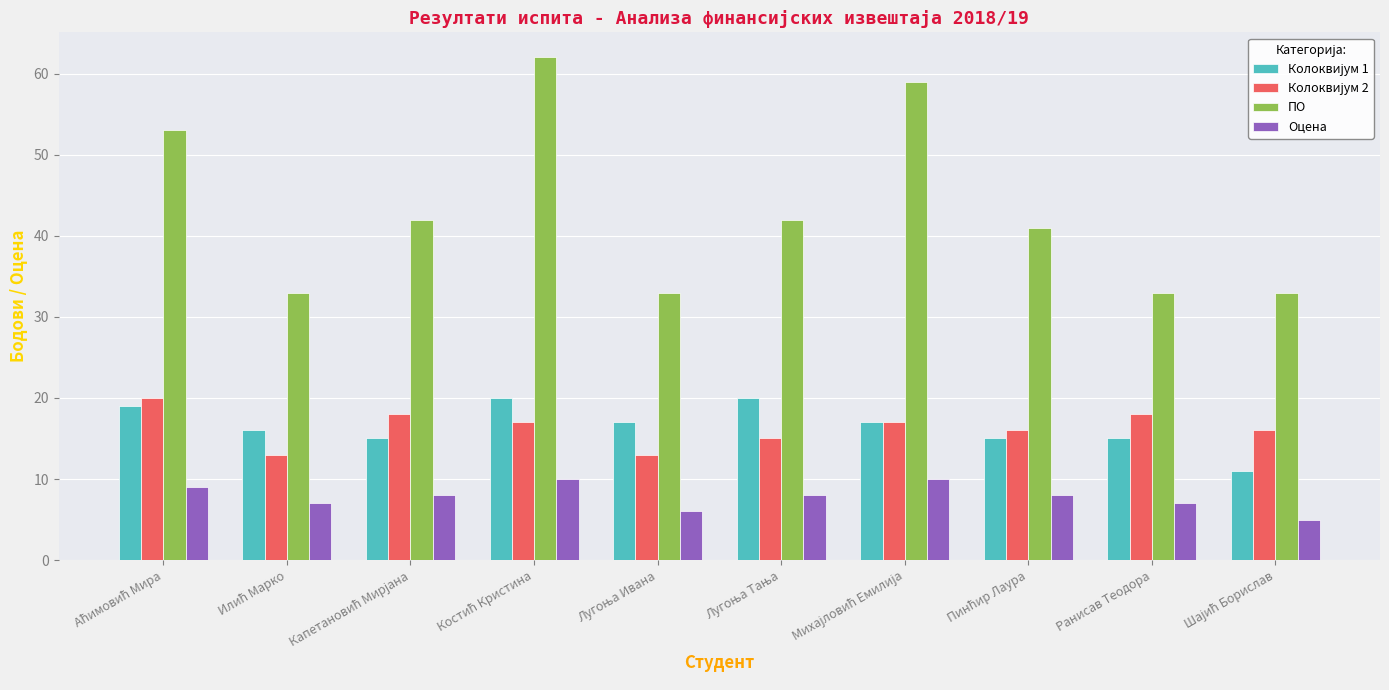

What value does the ПО series have at Ранисав Теодора?

33